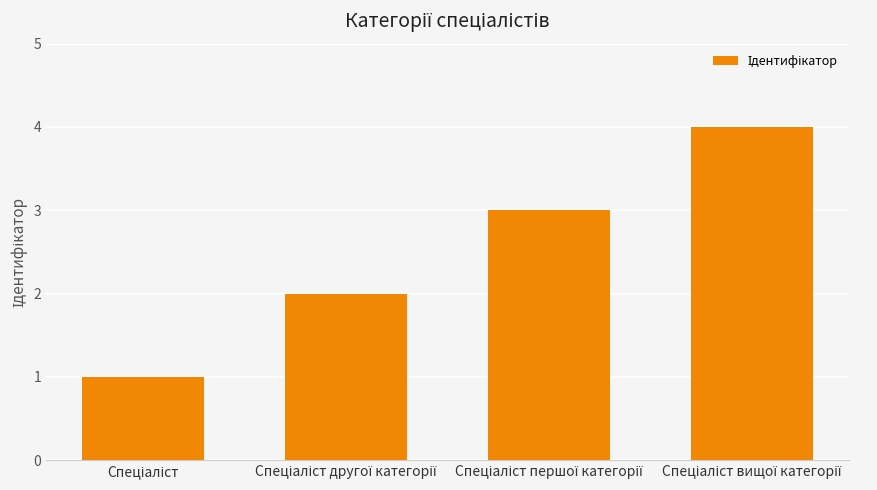

Are the bars grouped side by side (vs. stacked)?

No